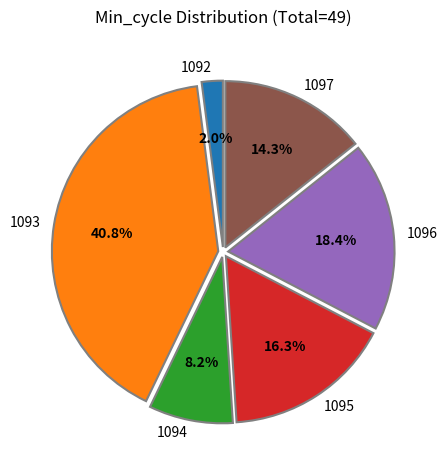

Is the sum of 1092 and 1097 greater than half?

No